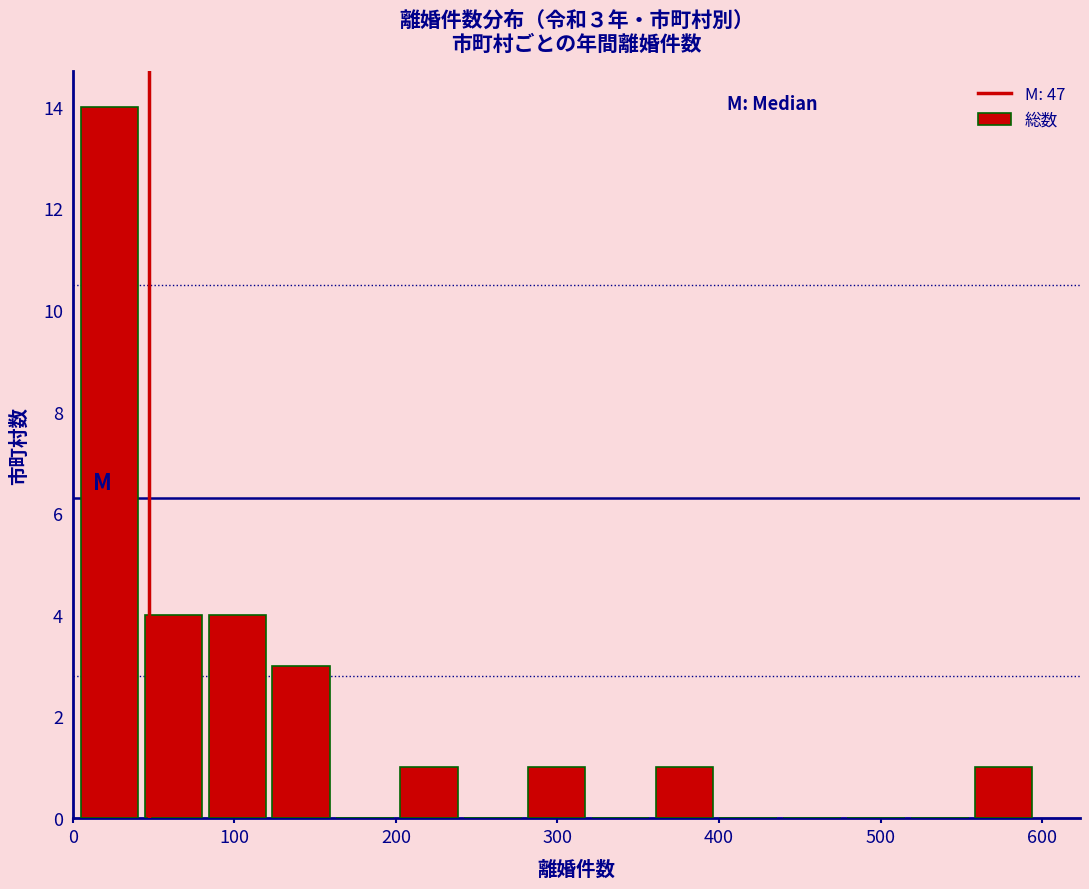

Read against the x-axis, roughly where is the centre of the tallest bar?

20